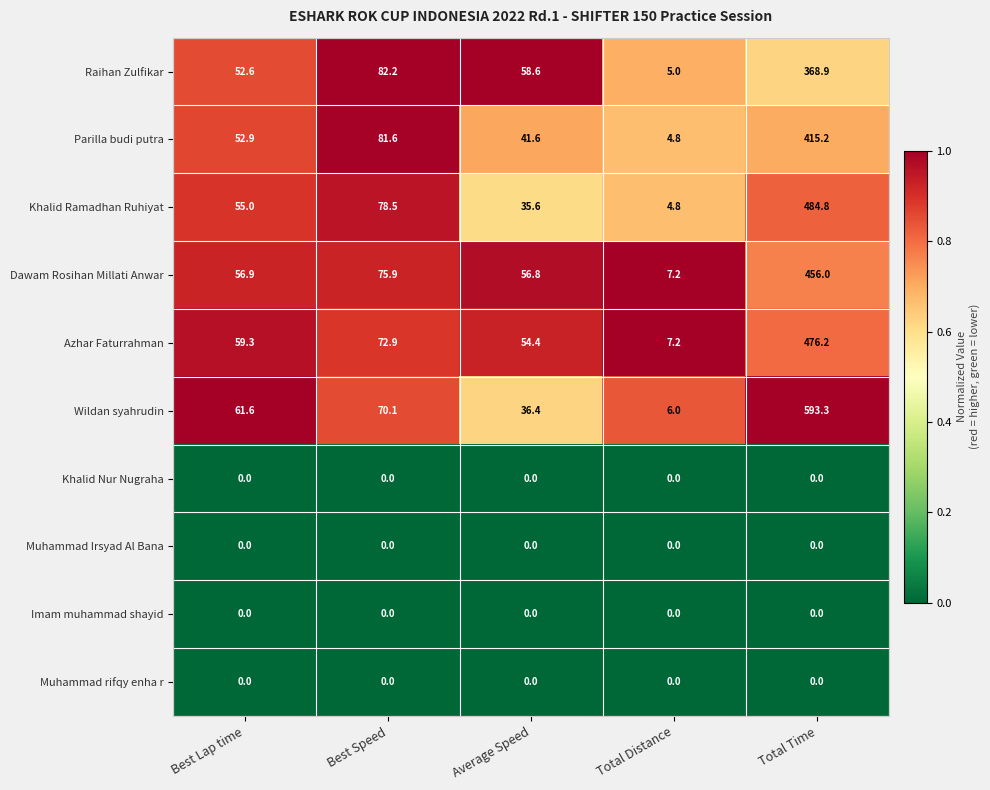

What is the difference between the maximum and minimum values in the Azhar Faturrahman series?

469.0